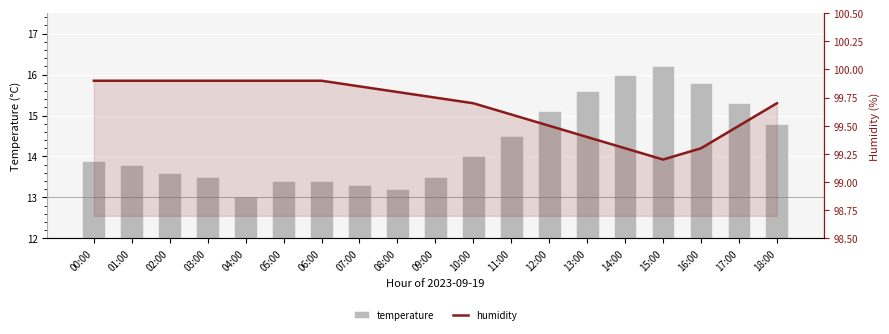

What is the value of the temperature bar at the 17th from the left?

15.8